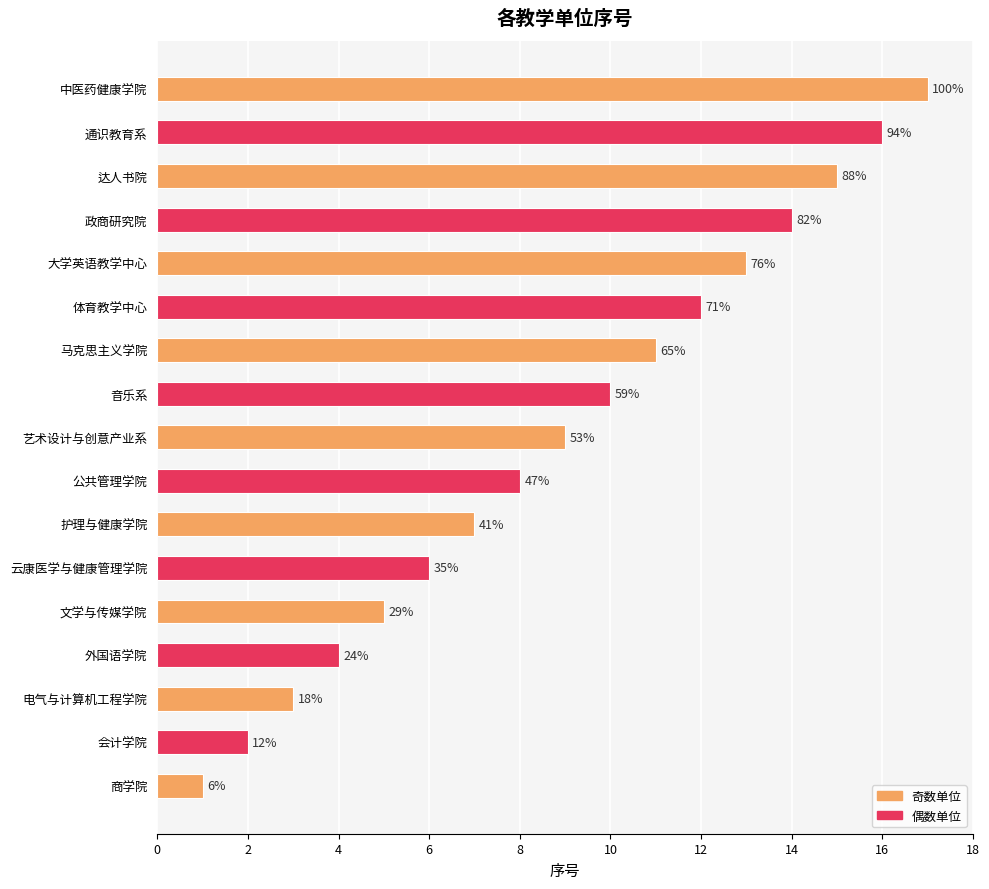

How many bars are there in total?

17